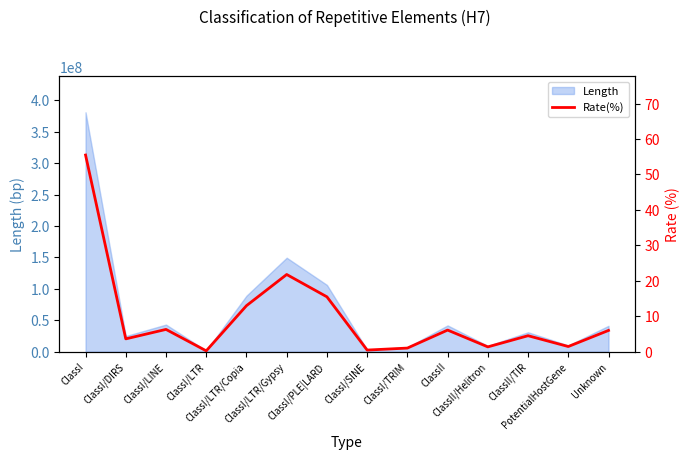

Rank the categories by value from lowest to highest.

ClassI/LTR, ClassI/SINE, ClassI/TRIM, ClassII/Helitron, PotentialHostGene, ClassI/DIRS, ClassII/TIR, Unknown, ClassII, ClassI/LINE, ClassI/LTR/Copia, ClassI/PLE|LARD, ClassI/LTR/Gypsy, ClassI